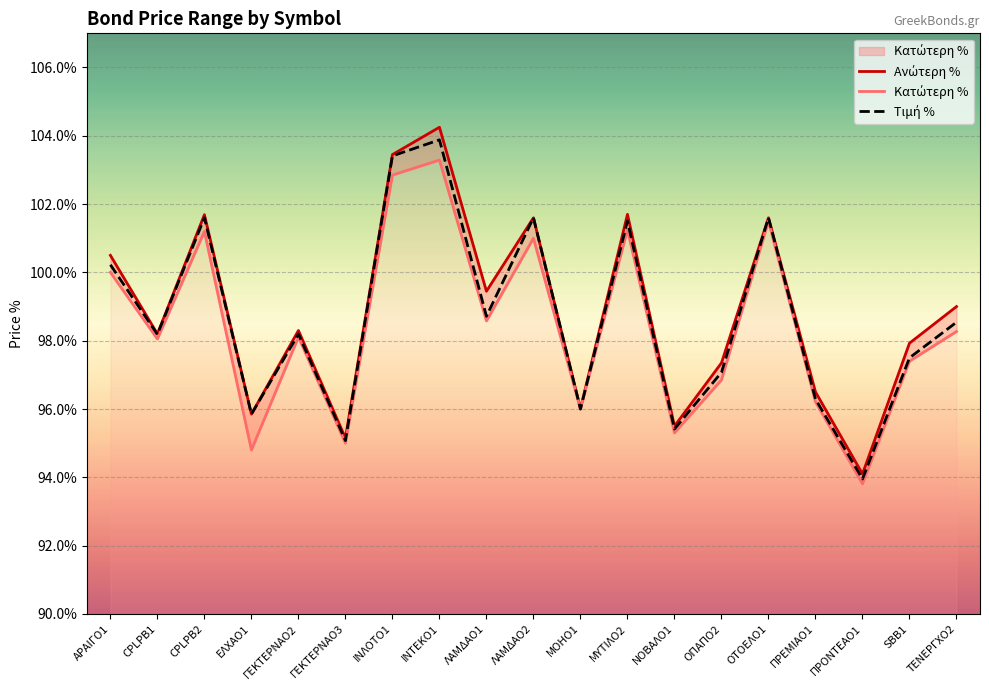

Which category has the lowest value across all series?

ΠΡΟΝΤΕΑΟ1